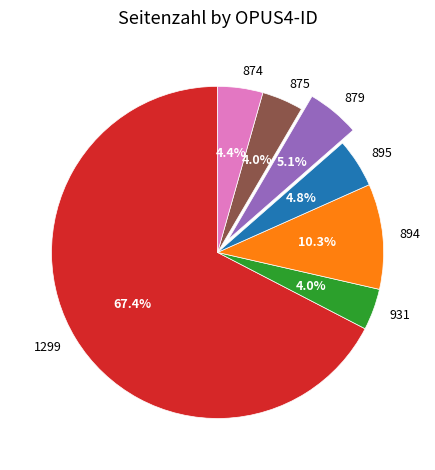

Do 879 and 875 together represent more than half of the pie?

No